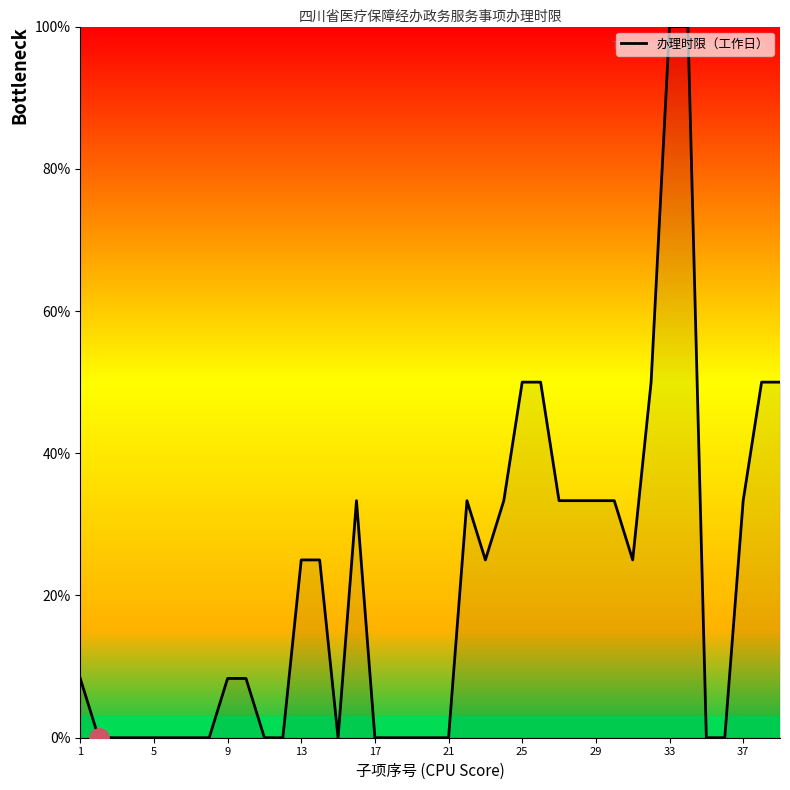

What is the difference between the maximum and second lowest values?

100.0